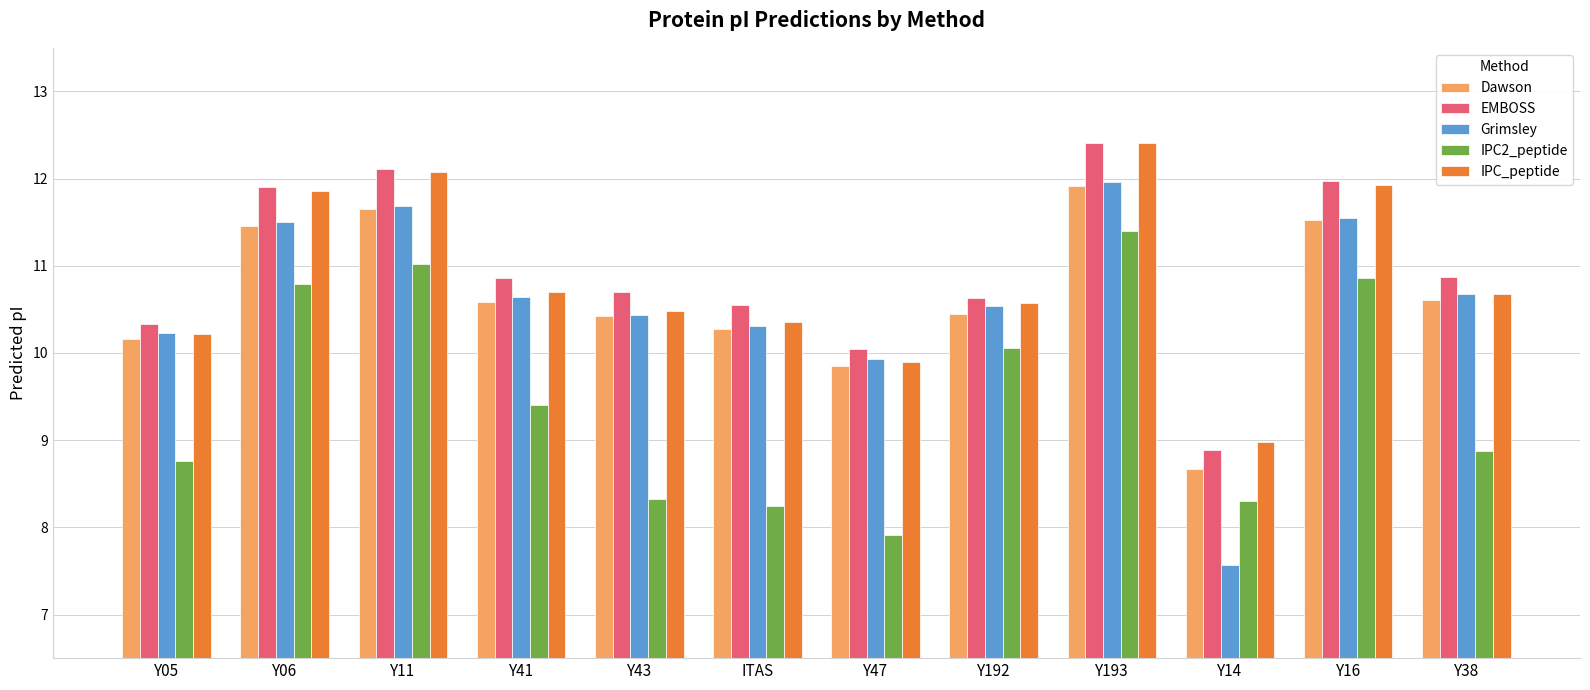

What is the label of the 12th bar from the left?

Y38